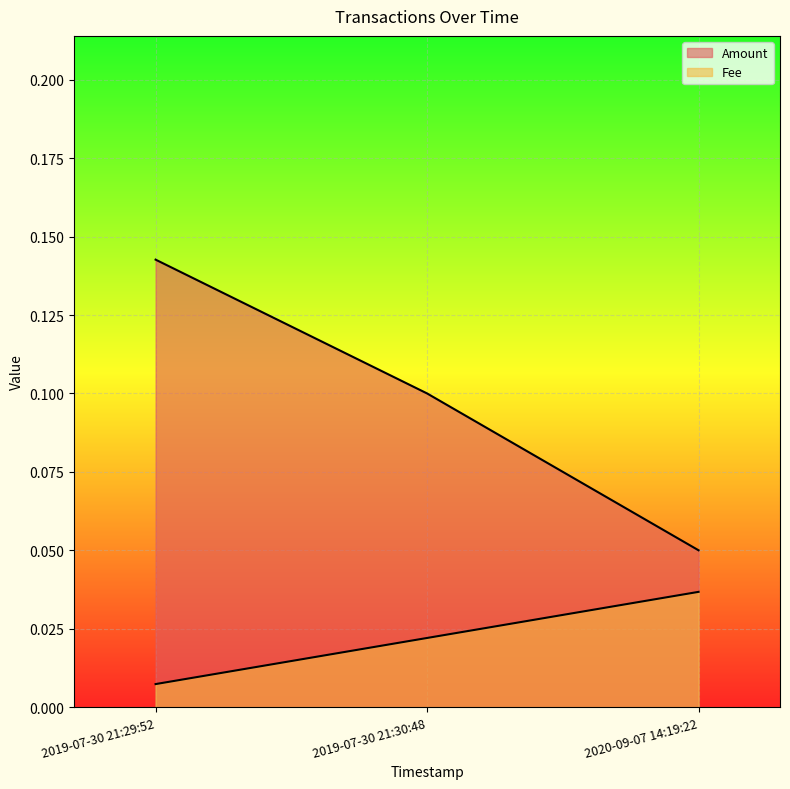

What is the difference between the Amount values at 2019-07-30 21:30:48 and 2020-09-07 14:19:22?

0.1